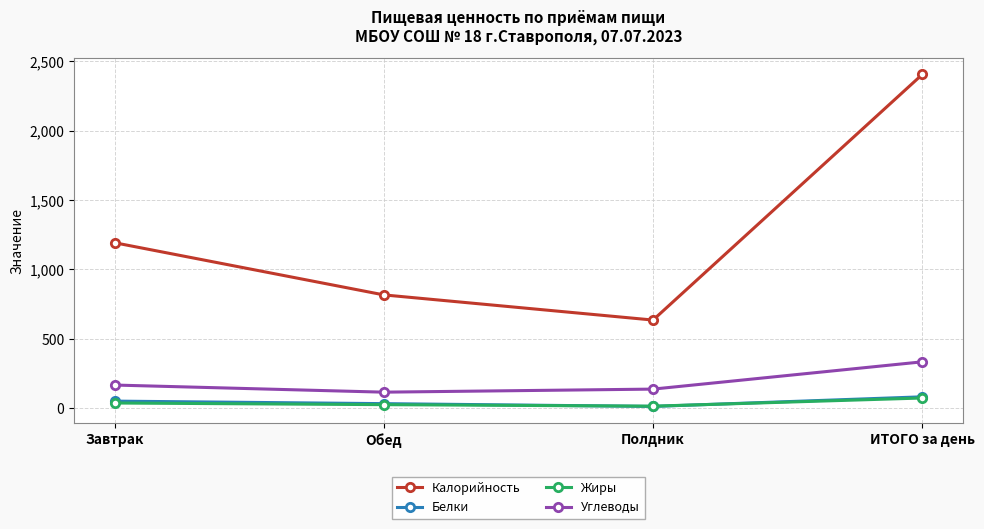

Does the chart have visible grid lines?

Yes